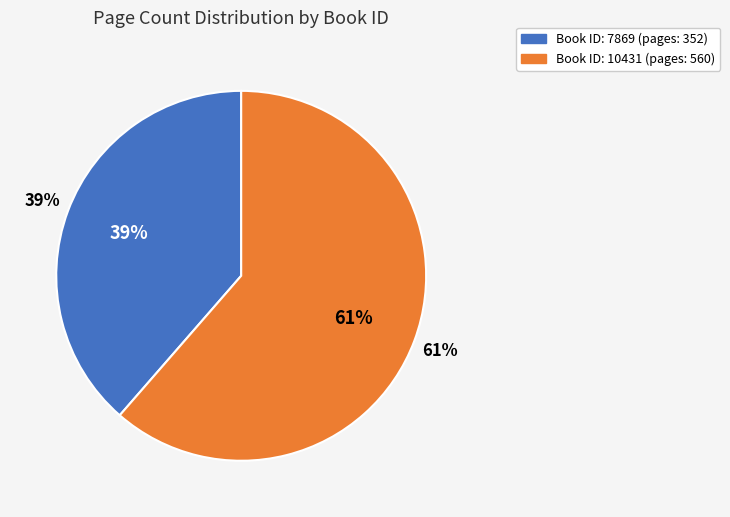

How many segments does this pie chart have?

2